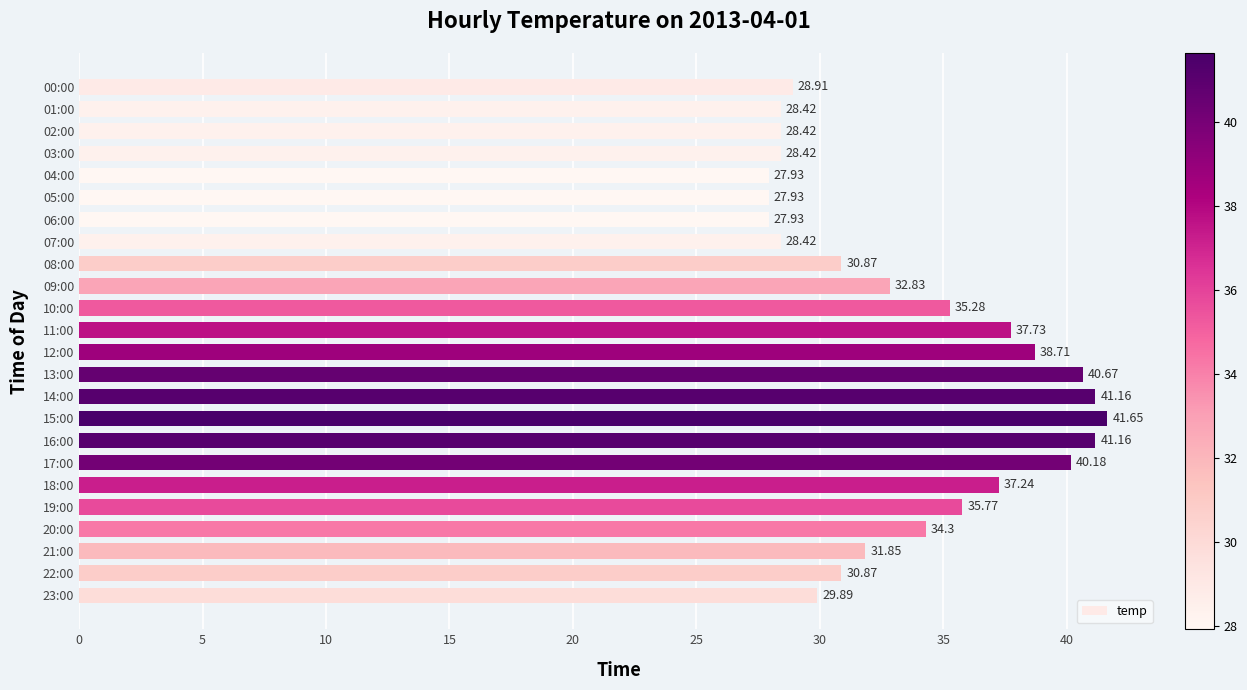

What is the ratio of the value at 00:00 to the value at 17:00?

0.7